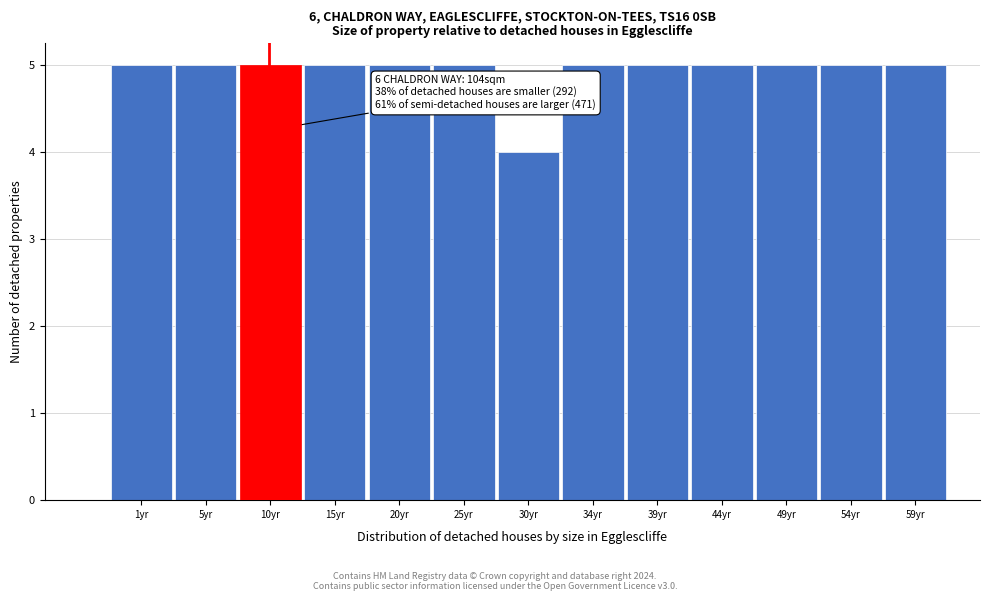

Reading right to left, transcribe all the data shown in this chart.

59yr=5	54yr=5	49yr=5	44yr=5	39yr=5	34yr=5	30yr=4	25yr=5	20yr=5	15yr=5	10yr=5	5yr=5	1yr=5